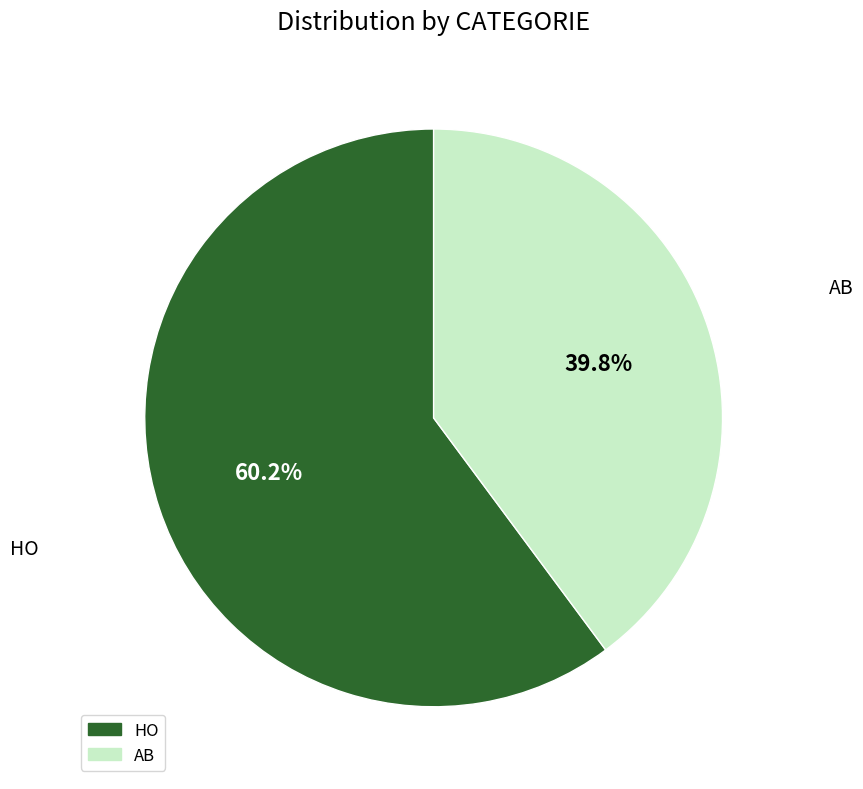

What is the total percentage of HO and AB?

100.0%